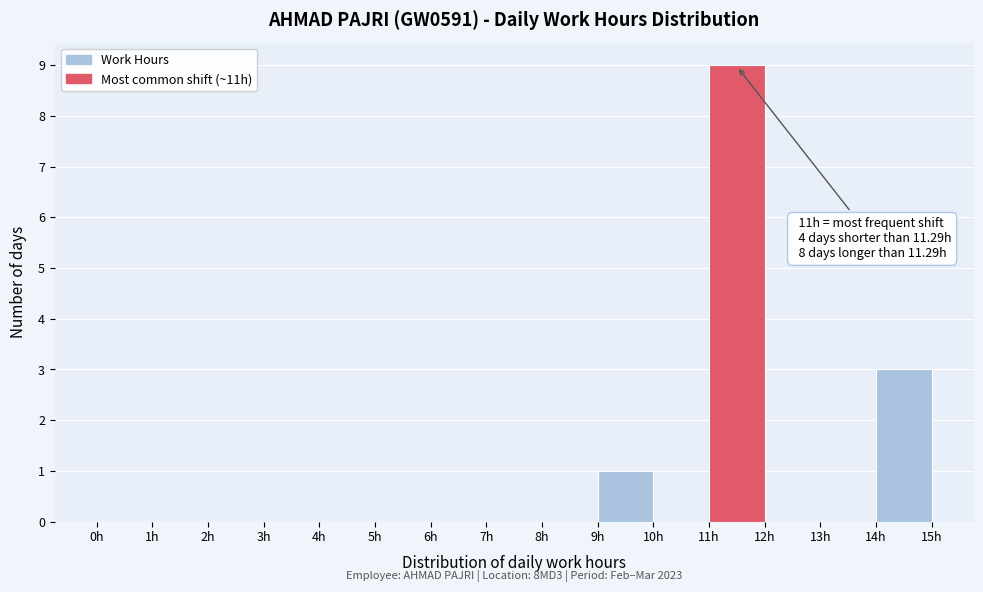

Over which range of the x-axis is the bar tallest?

11 to 12